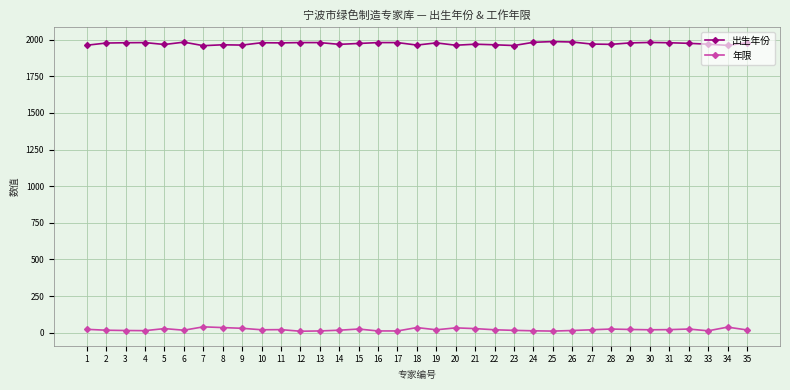

True or false: 出生年份 and 年限 cross at least once.

False